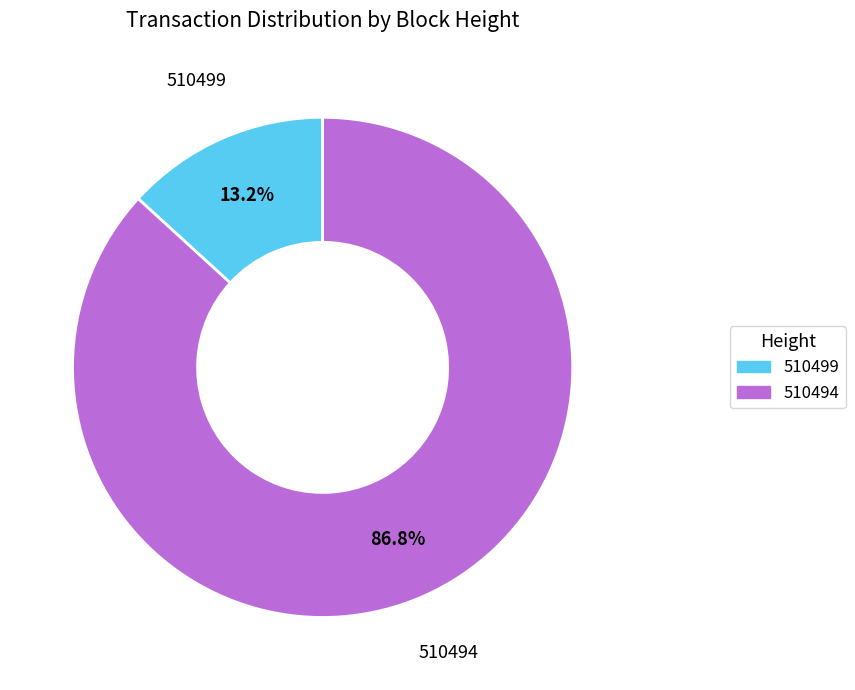

The 510494 slice represents 87% of the pie. True or false?

True